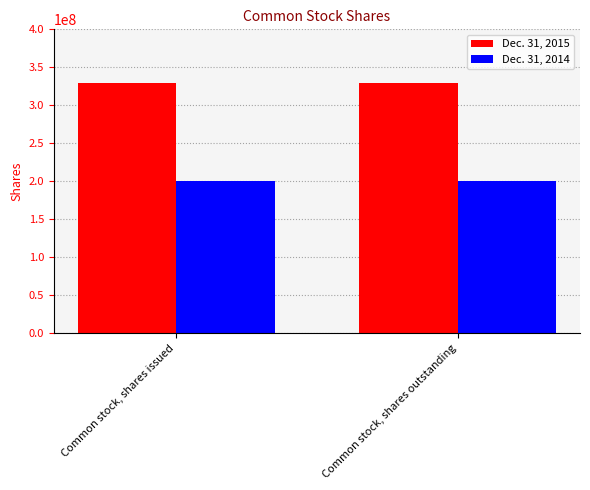

What is the maximum value shown in the chart?

330000000